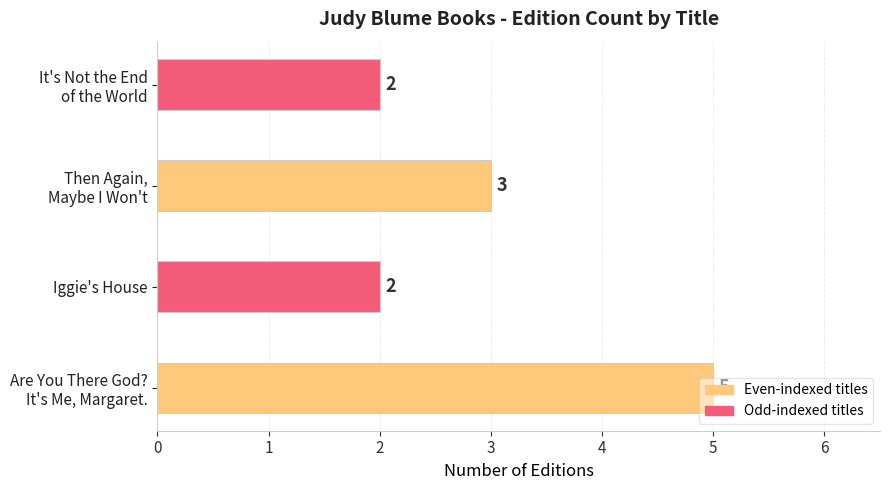

How many values are between 2 and 5?

4